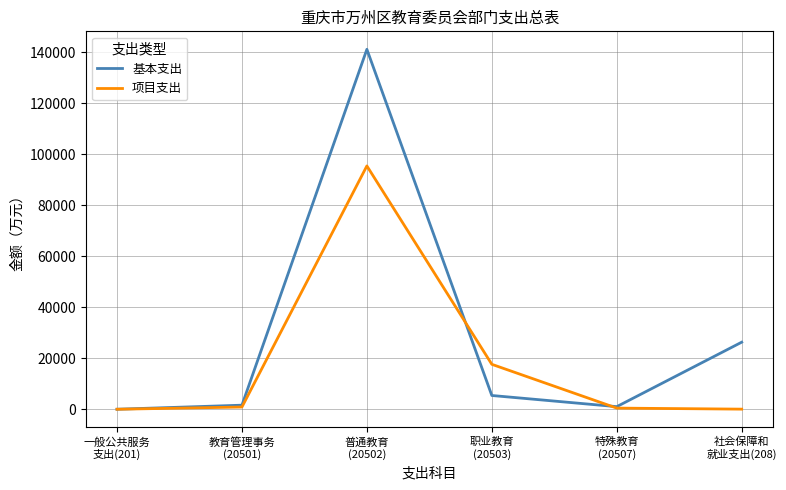

What is the maximum value shown in the chart?

141103.8